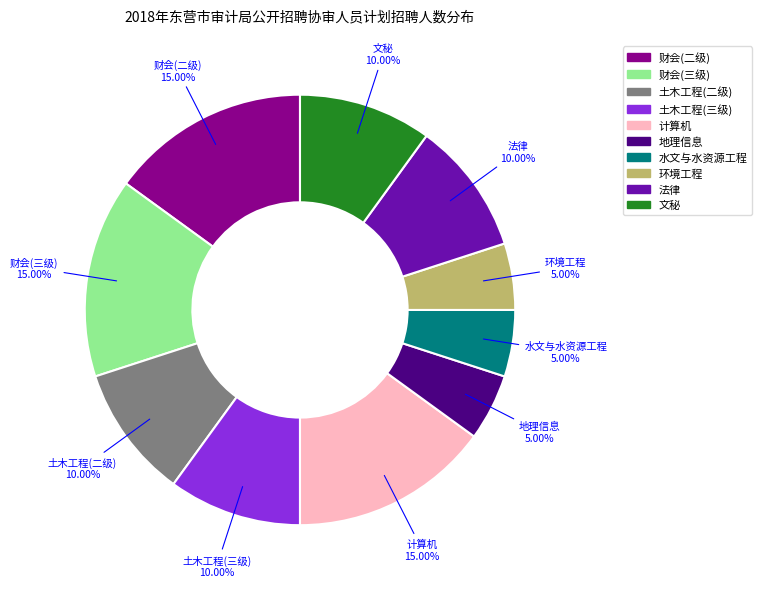

Is it true that 土木工程(二级) is 1% of the pie?

False